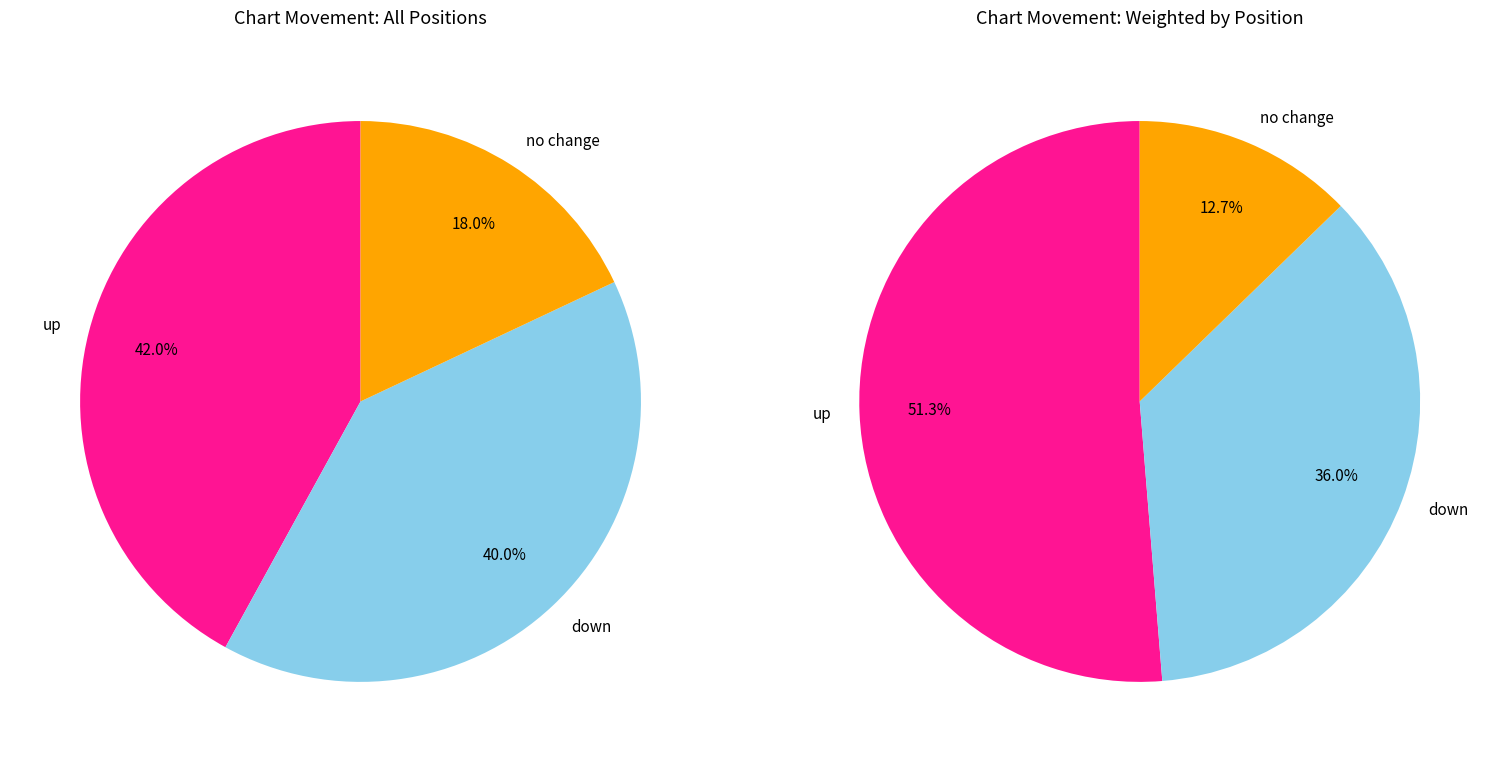

To the nearest percent, what is the average slice percentage?

33%